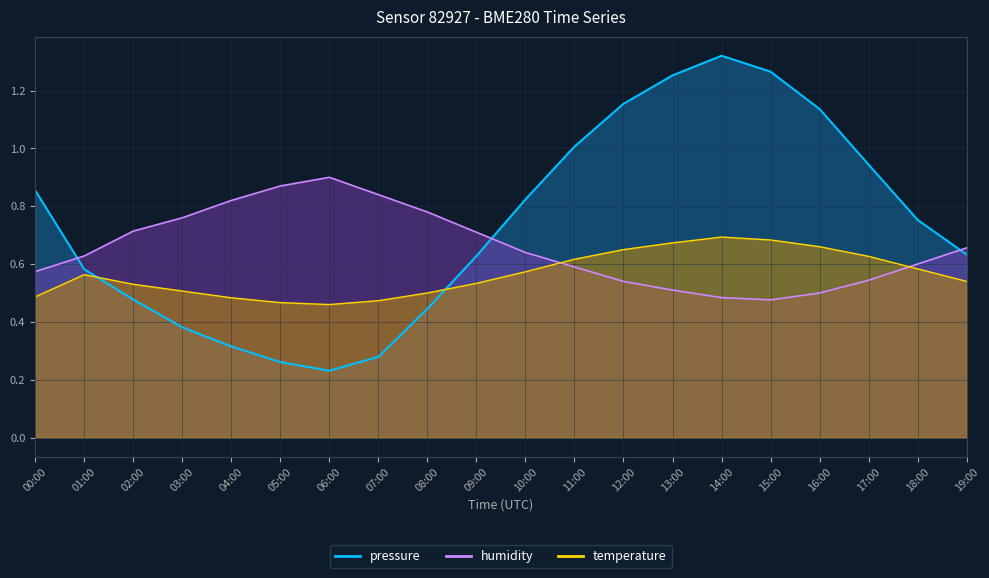

Count the number of data series in this chart.

3